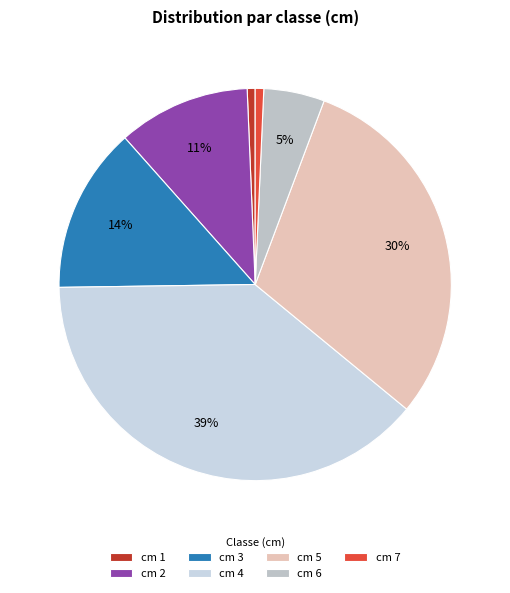

Count the number of slices in the pie.

7